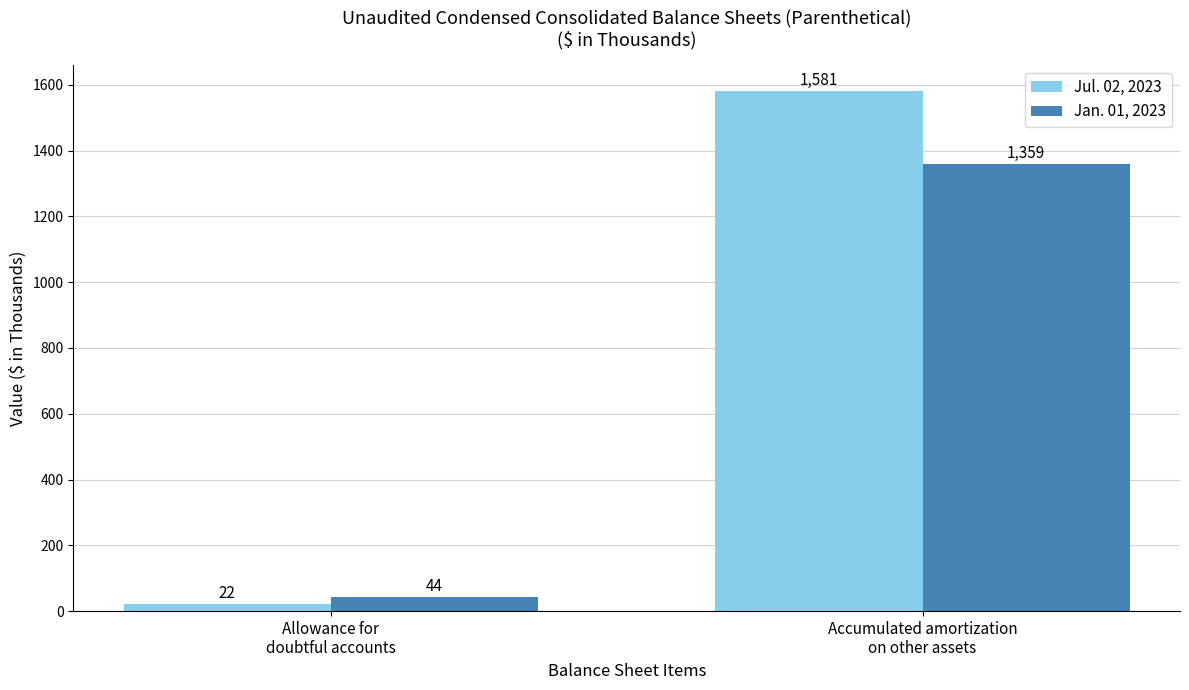

What is the label of the 2nd bar from the left?

Accumulated amortization
on other assets